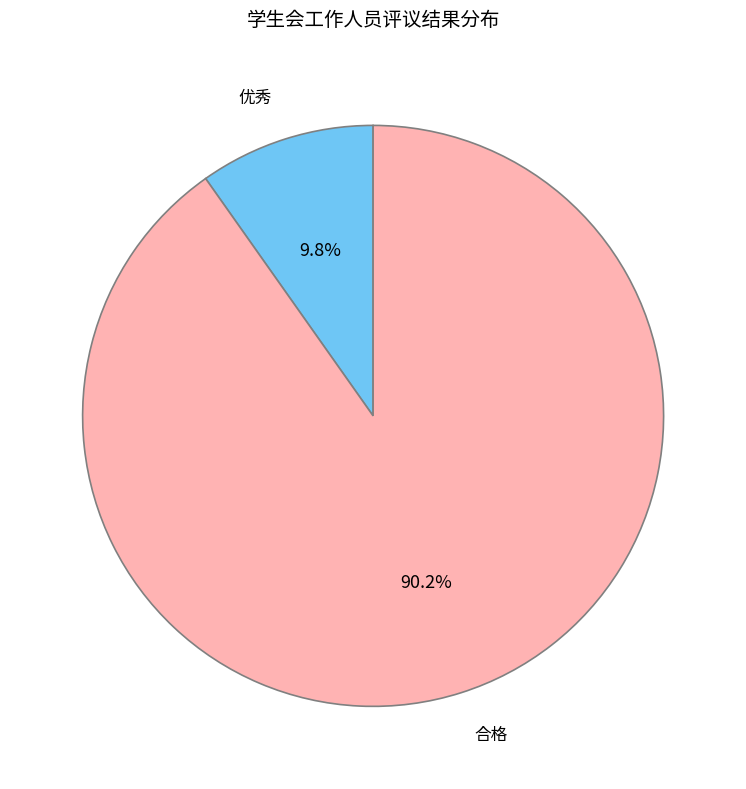

The 优秀 slice represents 10% of the pie. True or false?

True